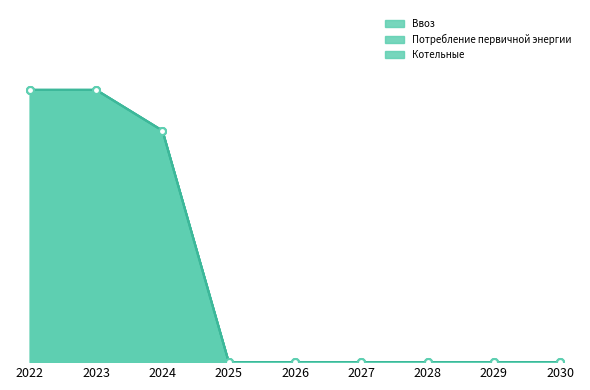

Rank the series at 2028 from lowest to highest value.

Ввоз, Потребление первичной энергии, Котельные